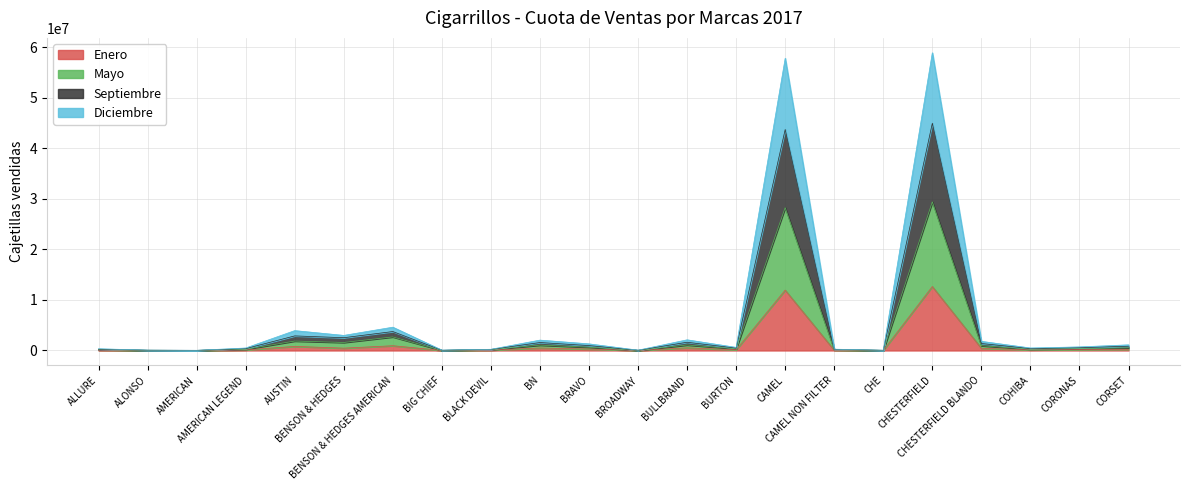

True or false: Enero and Mayo cross at least once.

False